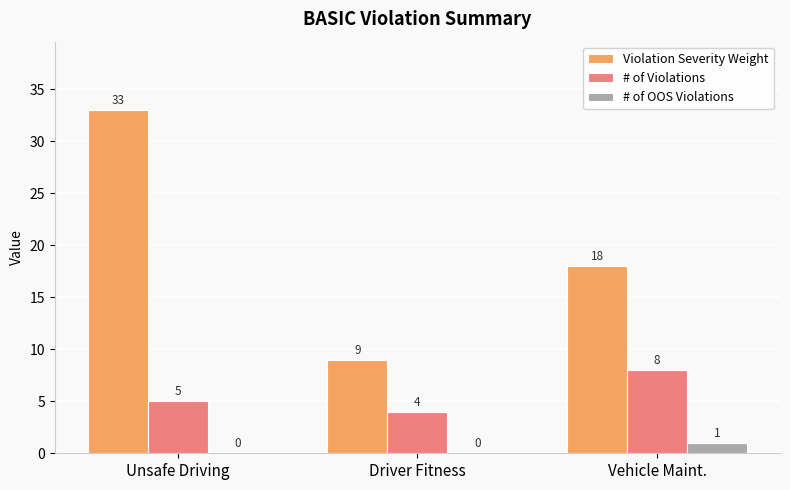

Which series has the largest total across all categories?

Violation Severity Weight